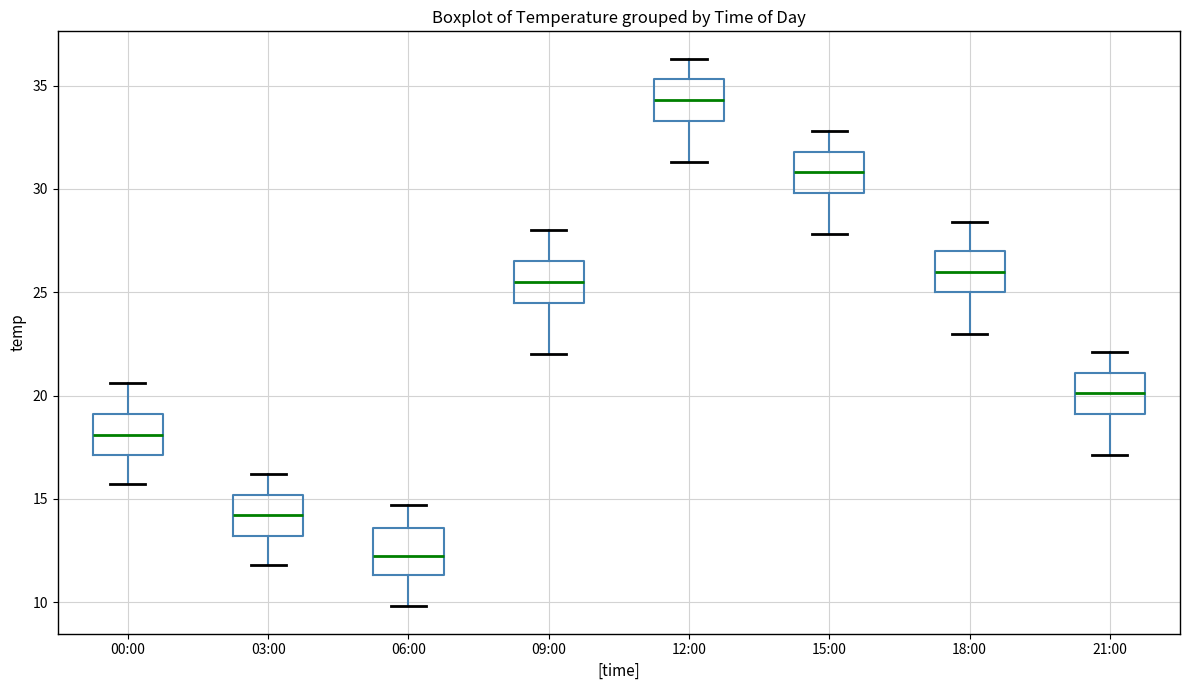

Where is the upper edge of the box for 06:00 on the y-axis? The values are not printed on the chart, so give them approximately, as read against the axis.

13.5